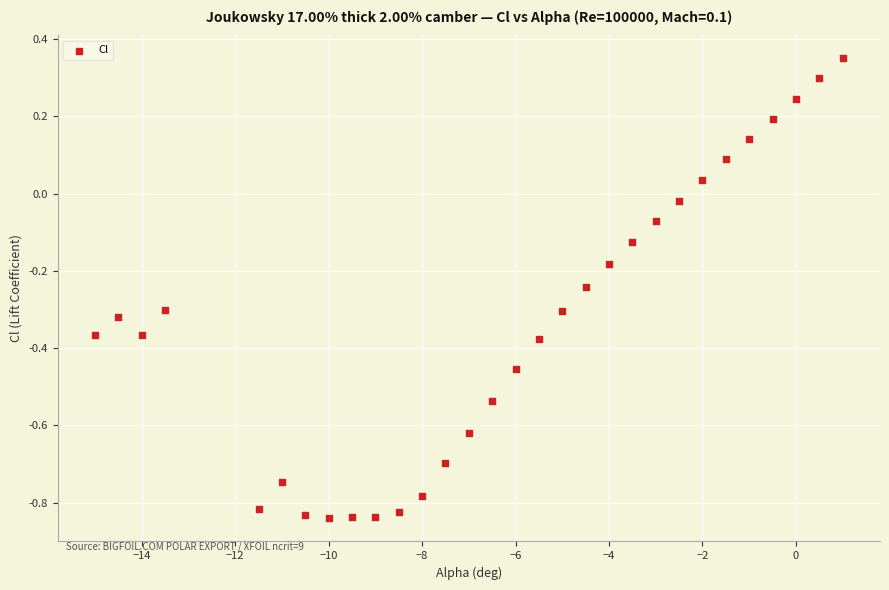

What is the range of X values (max minus min)?

16.0